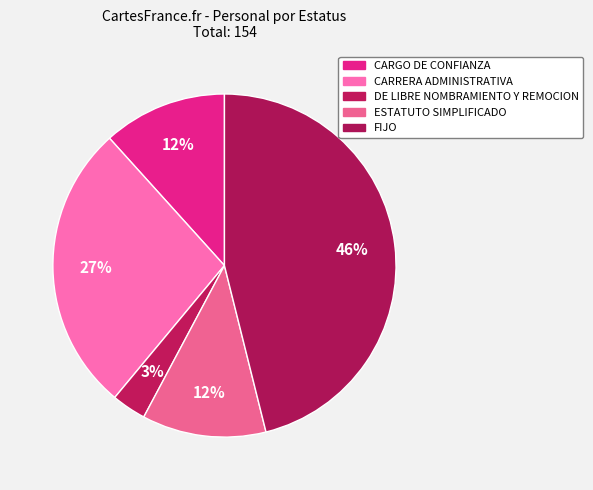

How many segments does this pie chart have?

5